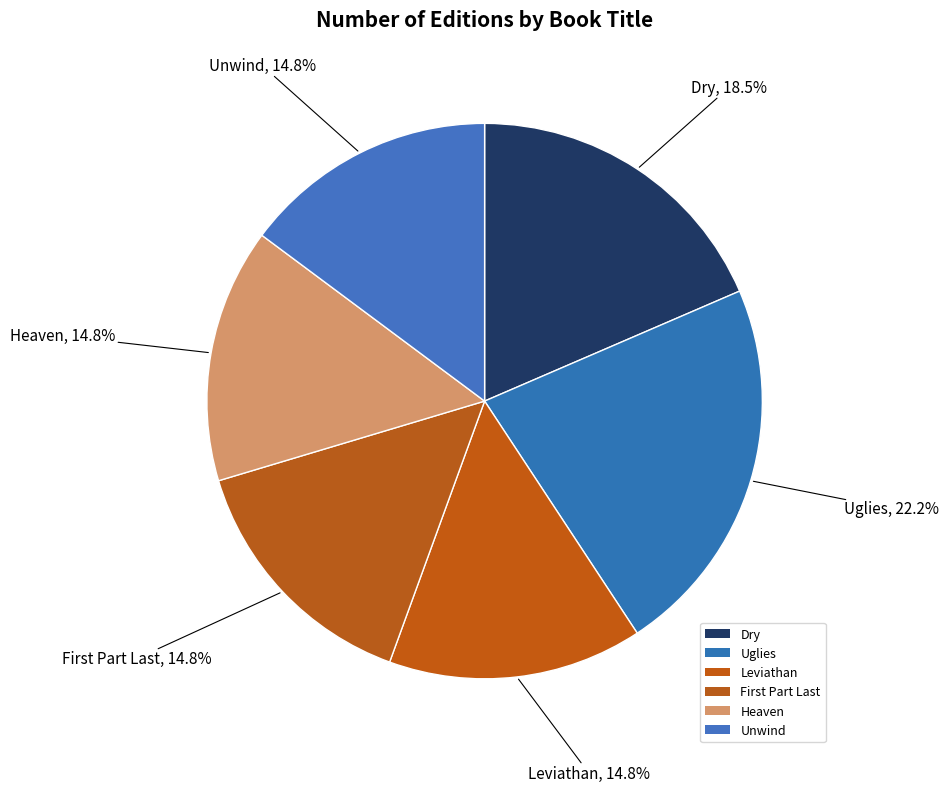

Count the number of slices in the pie.

6